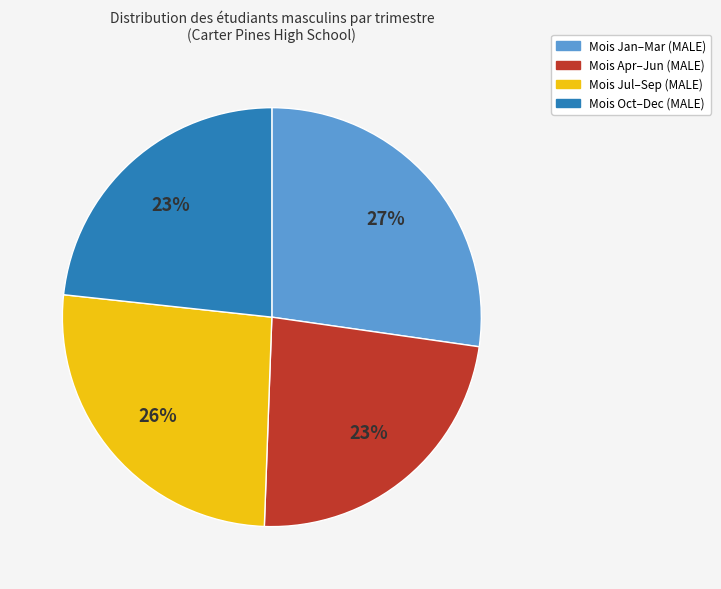

Is there any slice that represents more than half of the pie?

No